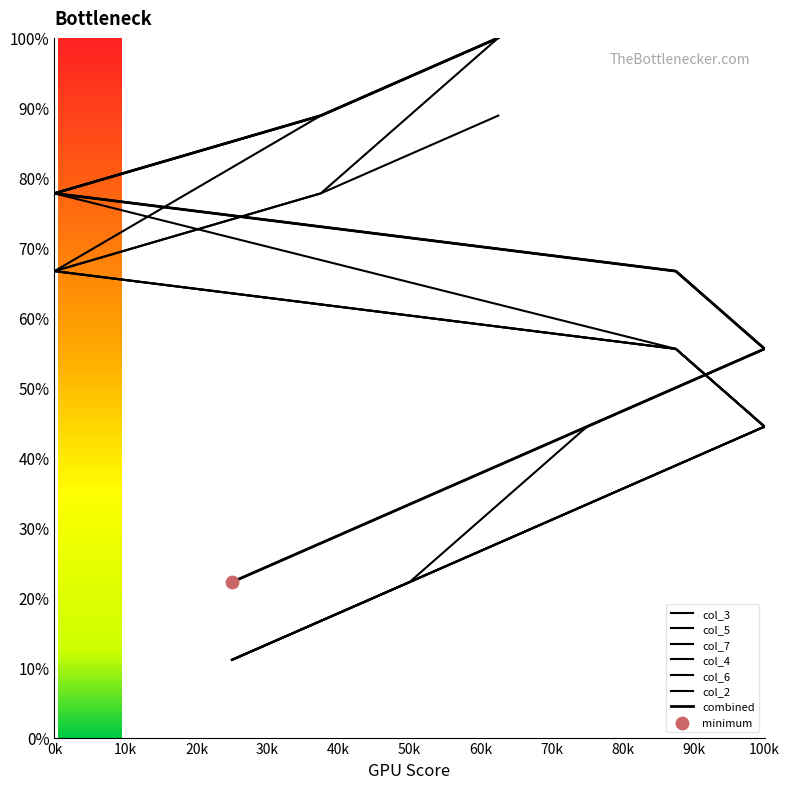

Which series reaches the maximum Y coordinate?

col_3